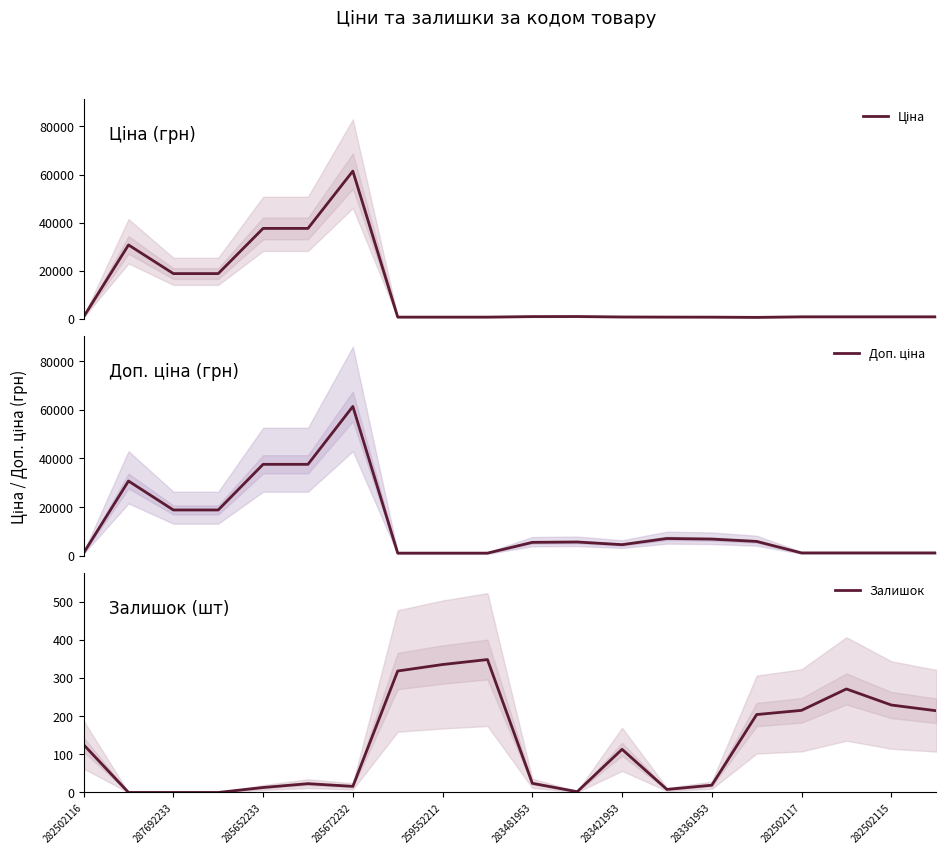

Reading right to left, what are all the values shown in this chart?

Ціна: 818.5	818.5	818.5	818.5	584.4	681.0	705.1	752.2	934.5	910.4	693.7	693.7	693.7	61434.3	37593.6	37593.6	18796.8	18796.8	30717.1	818.5
Доп. ціна: 1109.2	1109.2	1109.2	1109.2	5843.9	6809.8	7051.3	4513.3	5607.2	5462.3	1024.6	1024.6	1024.6	61434.3	37593.6	37593.6	18796.8	18796.8	30717.1	1109.2
Залишок: 214.0	229.0	271.0	215.0	204.0	19.0	8.0	113.0	2.0	24.0	348.0	335.0	318.0	16.0	23.0	13.0	0.0	0.0	0.0	125.0